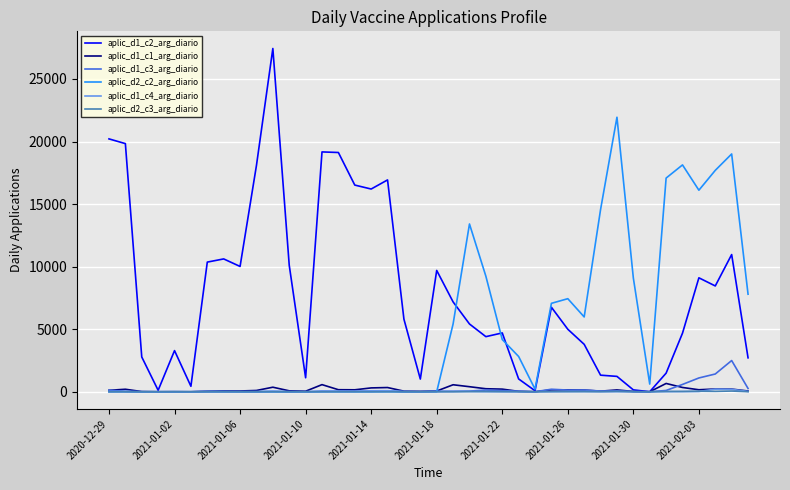

Which series has the largest total across all categories?

aplic_d1_c2_arg_diario